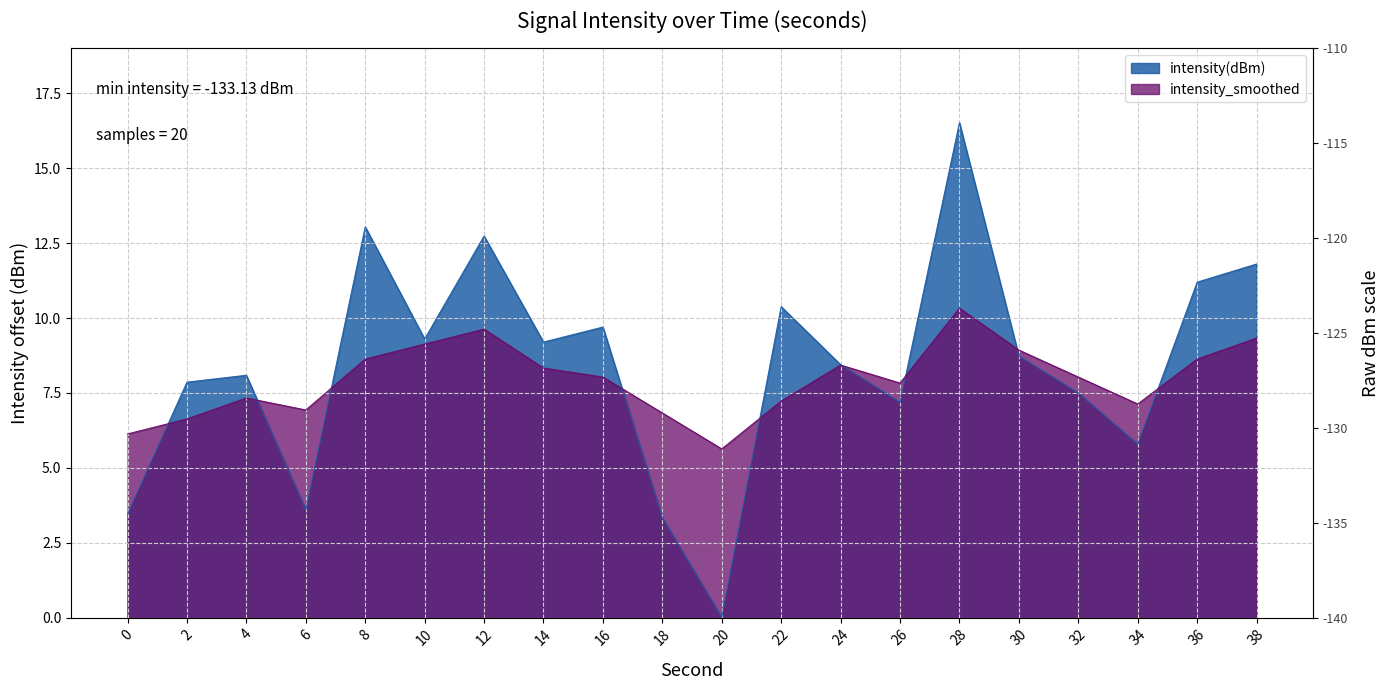

What are all the series names shown in the legend?

intensity(dBm), intensity_smoothed